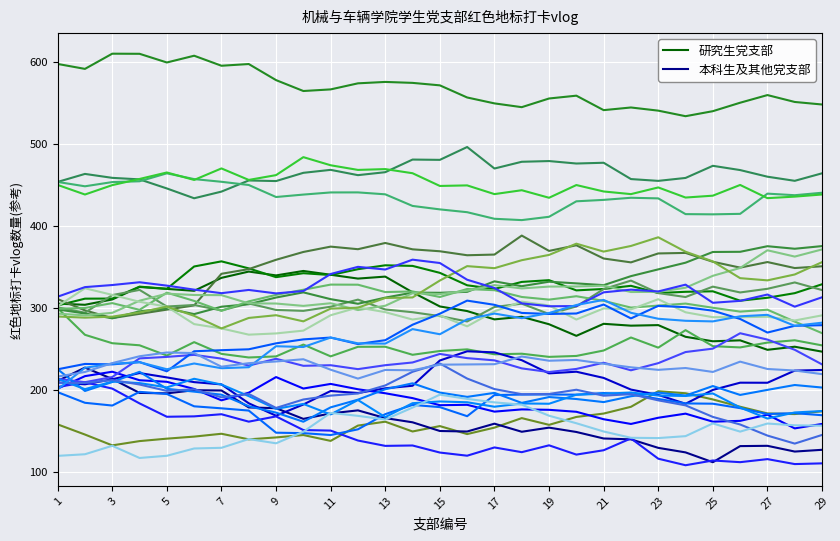

Rank the series by their maximum value, from lowest to highest.

本科生及其他党支部, 研究生党支部